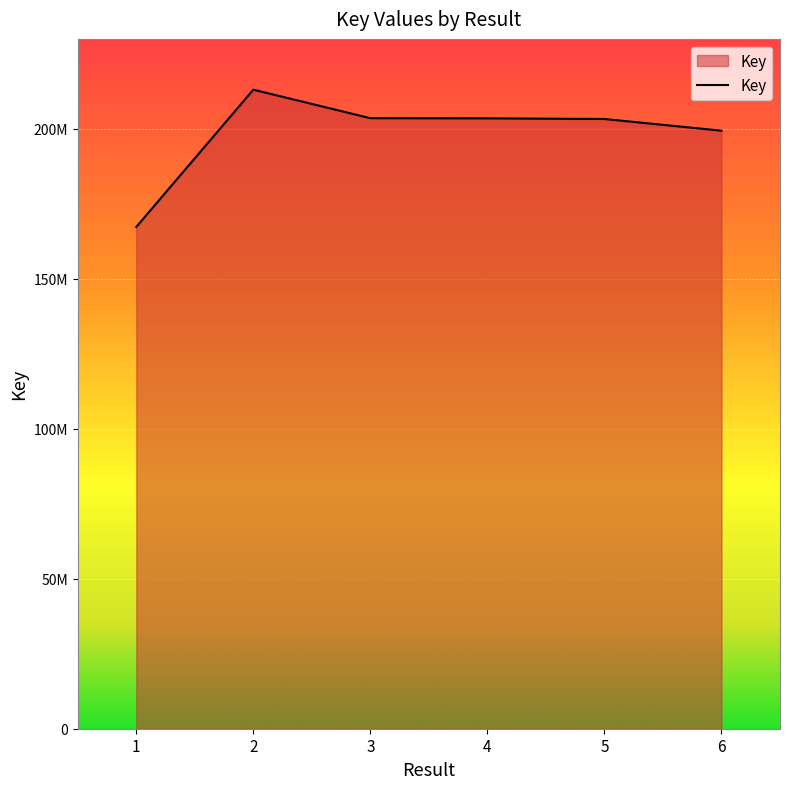

True or false: the data shows 138047285 at 2.

False